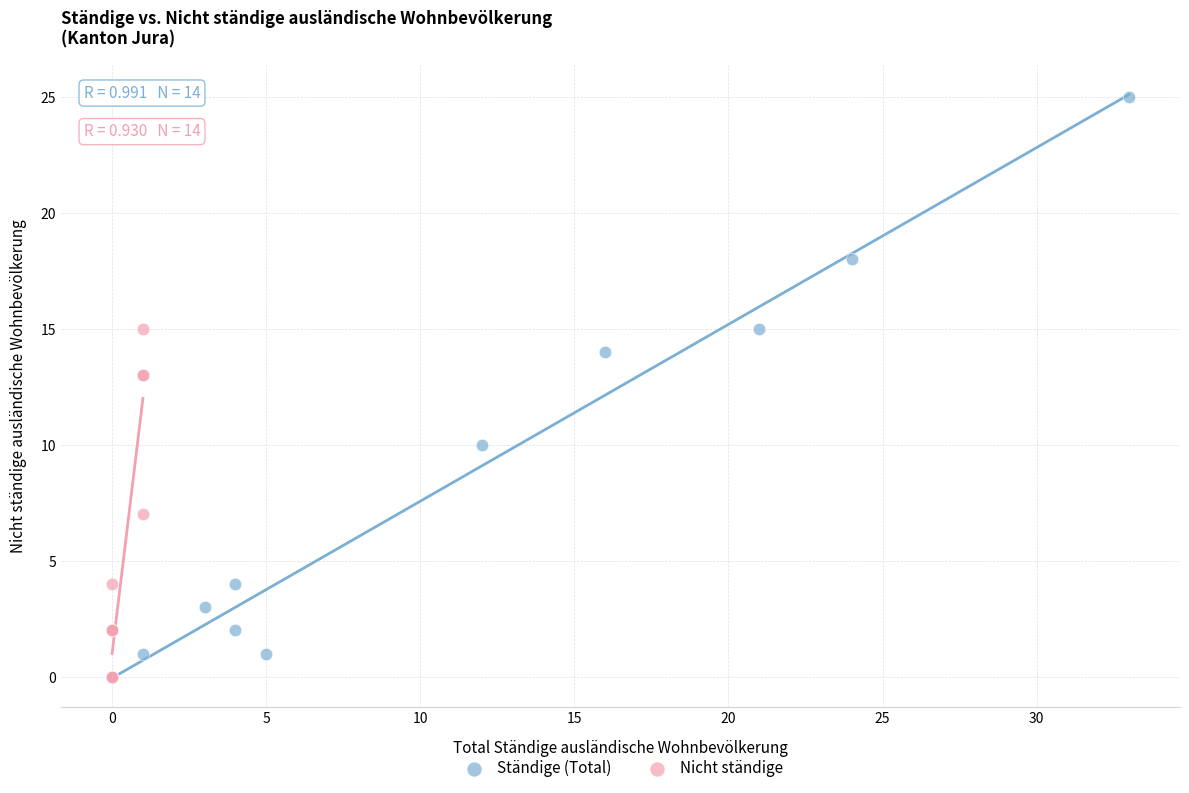

What are all the series names shown in the legend?

Ständige (Total), Nicht ständige